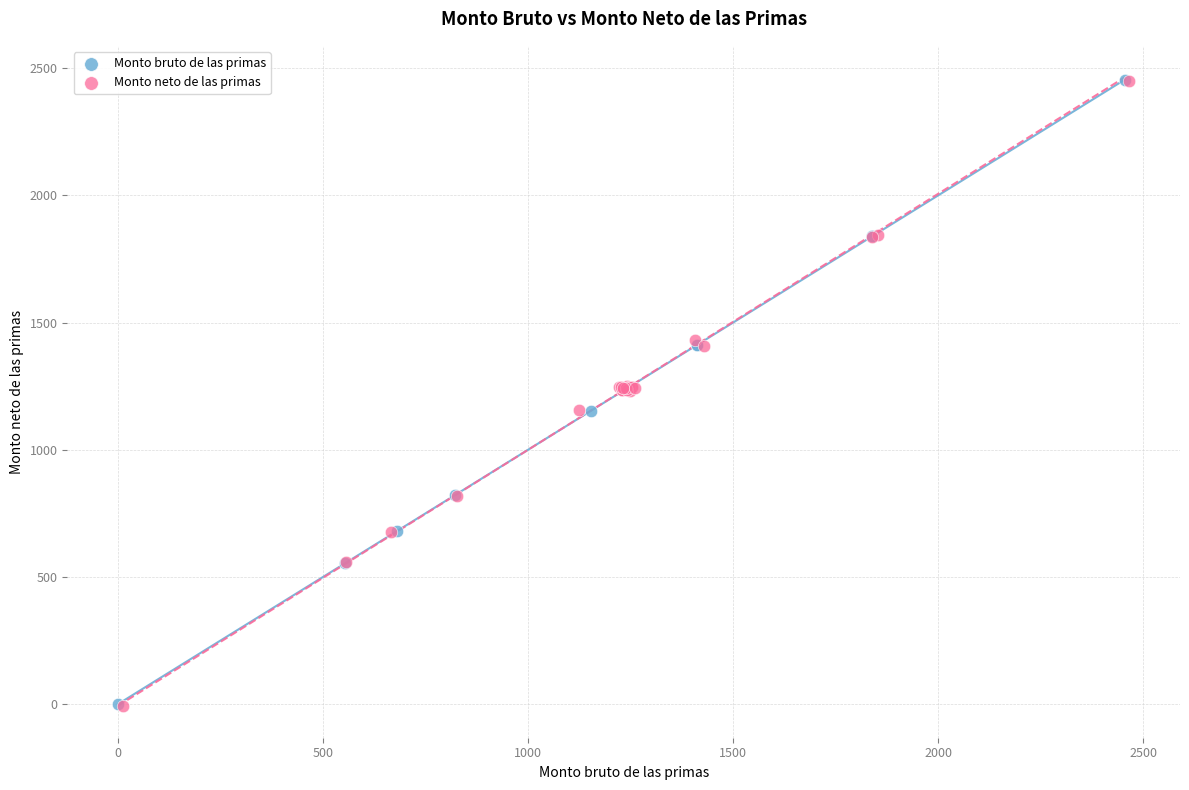

Which series has the largest Y range (max minus min)?

Monto neto de las primas